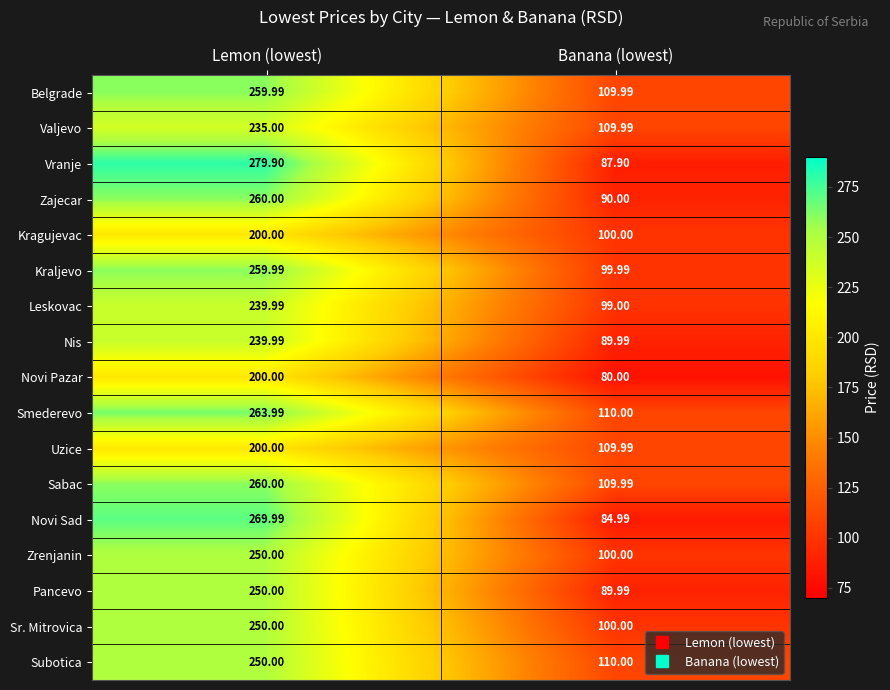

At which label is Novi Sad closest to 177?

Banana (lowest)